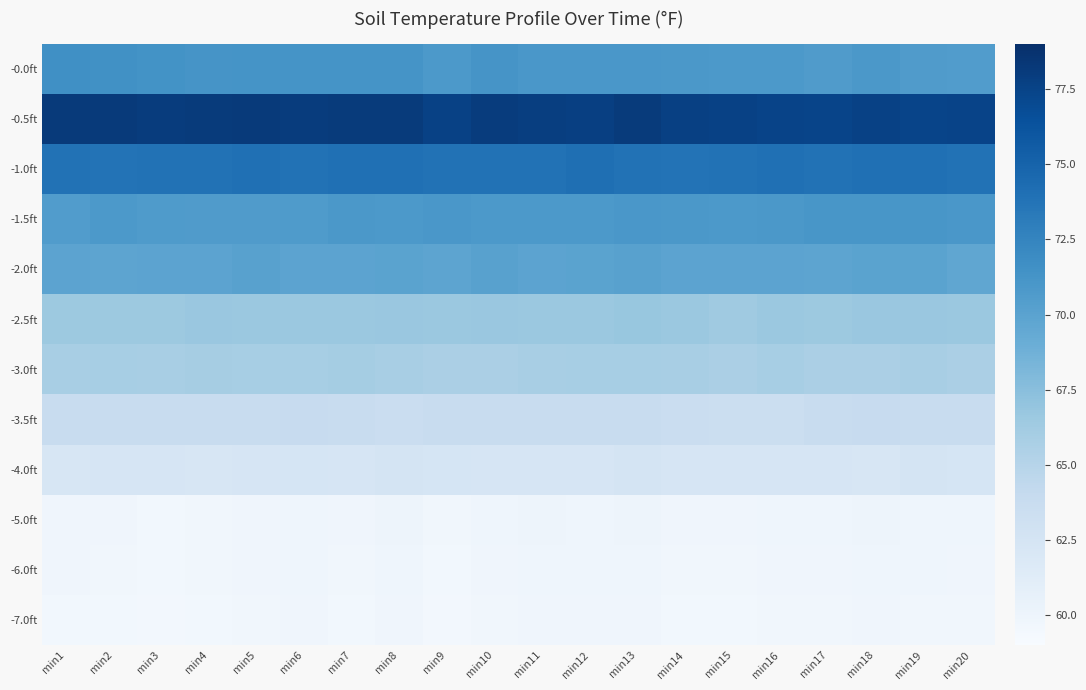

Which series has the largest total across all categories?

-0.5ft